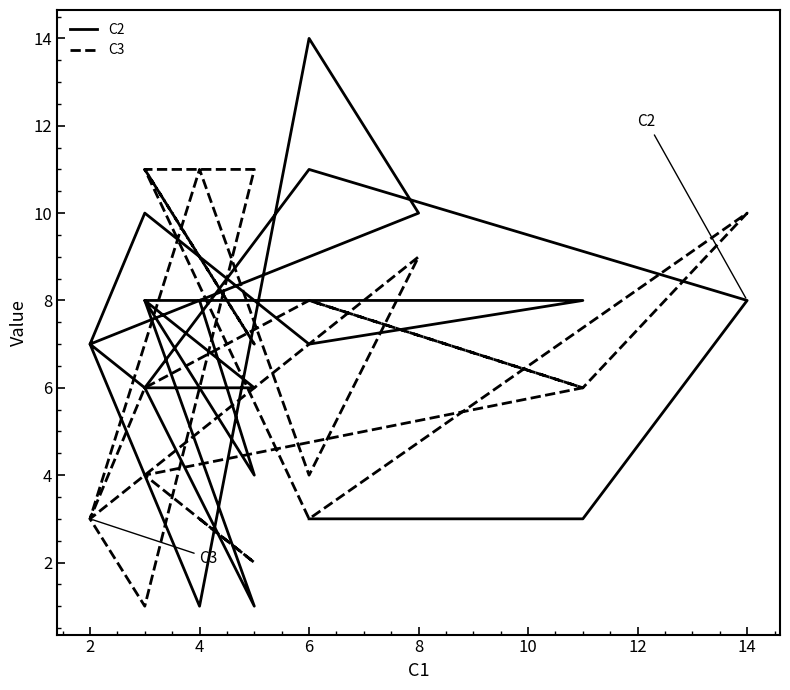

What are all the series names shown in the legend?

C2, C3